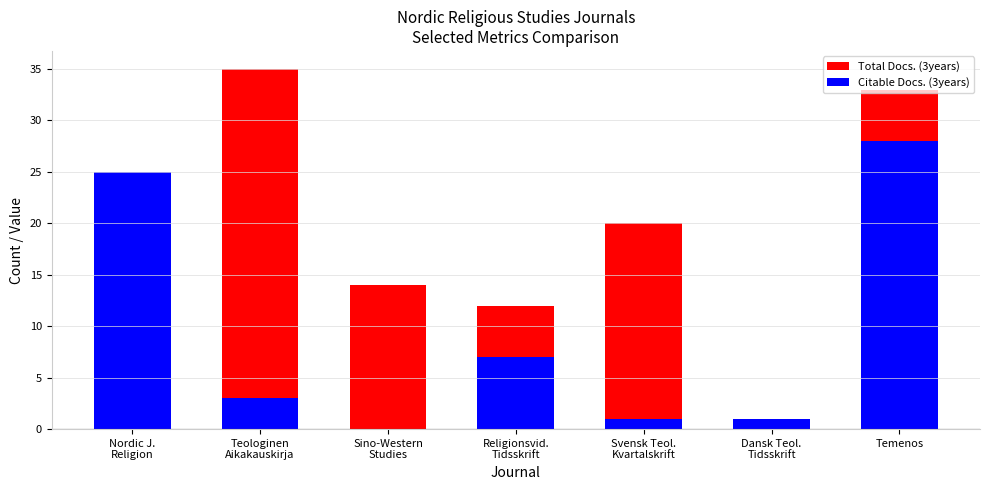

Reading left to right, extract all data points from this chart.

Total Docs. (3years): Nordic J.
Religion=8	Teologinen
Aikakauskirja=35	Sino-Western
Studies=14	Religionsvid.
Tidsskrift=12	Svensk Teol.
Kvartalskrift=20	Dansk Teol.
Tidsskrift=0	Temenos=33
Citable Docs. (3years): Nordic J.
Religion=25	Teologinen
Aikakauskirja=3	Sino-Western
Studies=0	Religionsvid.
Tidsskrift=7	Svensk Teol.
Kvartalskrift=1	Dansk Teol.
Tidsskrift=1	Temenos=28